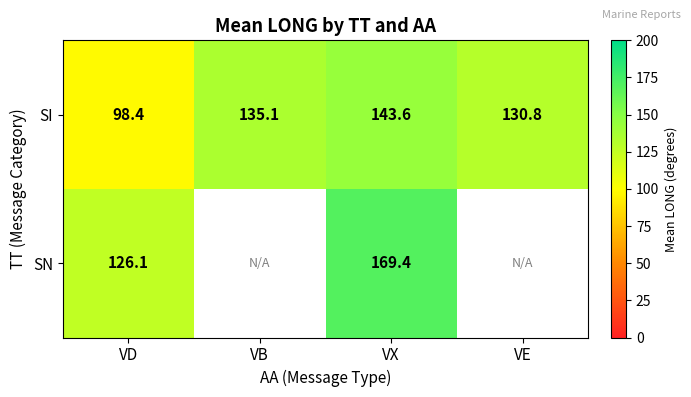

Is it true that SI equals 135.1 at VB?

True